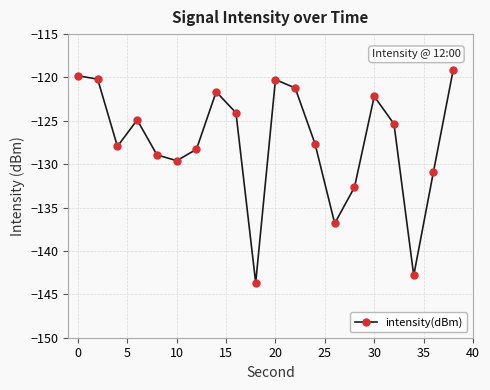

Reading left to right, transcribe all the data shown in this chart.

-119.8	-120.2	-127.9	-124.9	-128.9	-129.6	-128.3	-121.7	-124.1	-143.7	-120.2	-121.2	-127.6	-136.8	-132.7	-122.2	-125.4	-142.8	-130.9	-119.1